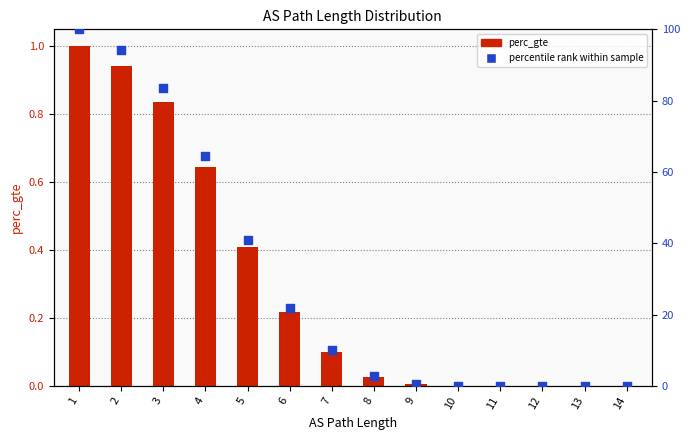

At how many categories does at least one series exceed 43?

4